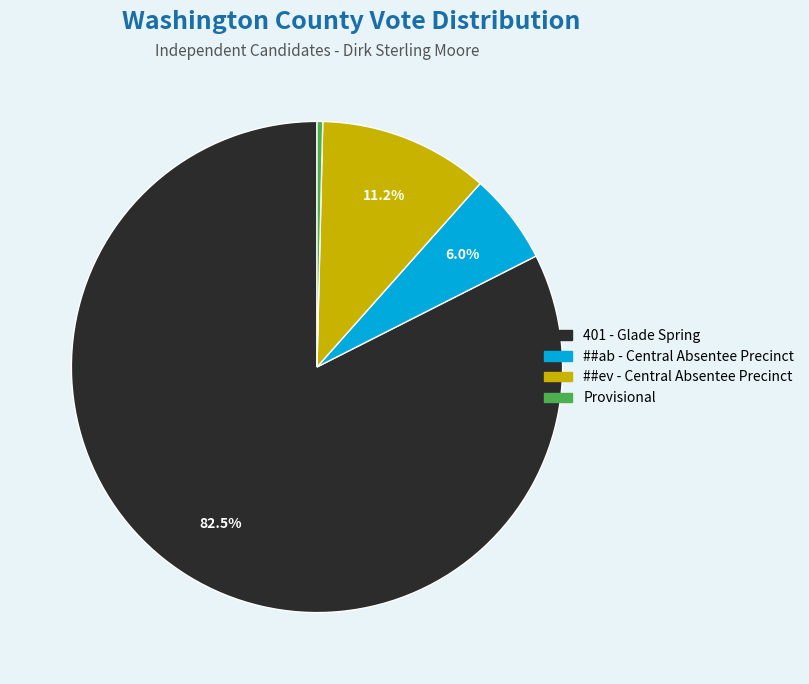

How many slices are in this pie chart?

4